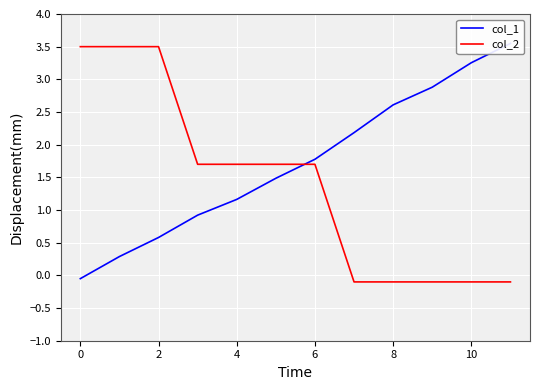

True or false: col_2 has a value of -0.1 at 8.

True